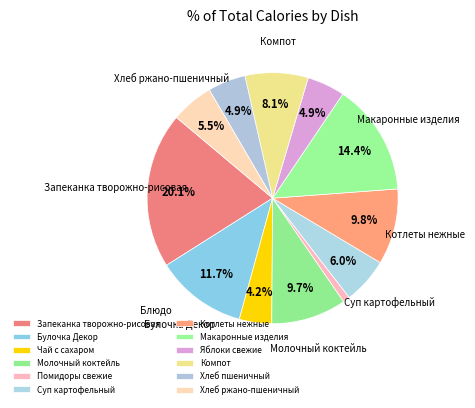

How many segments does this pie chart have?

12